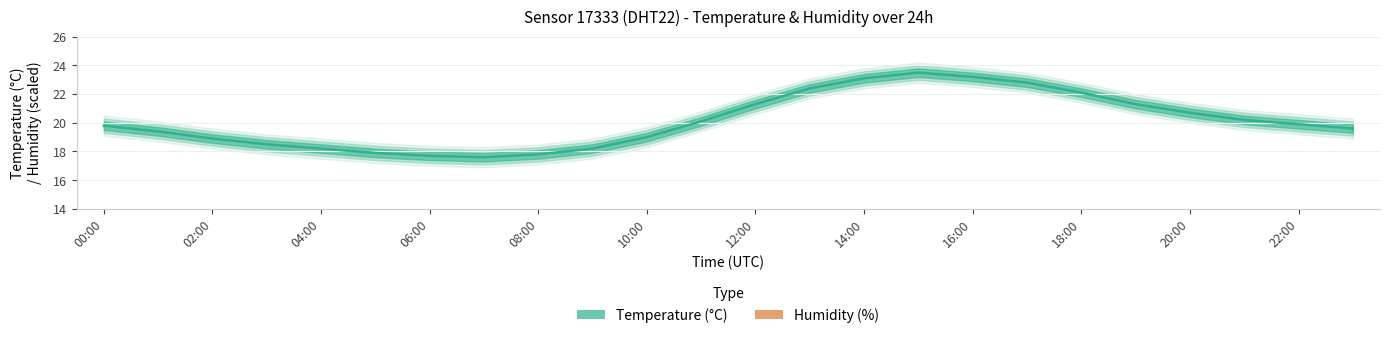

What is the difference between the highest and lowest values at 04:00?

29.6